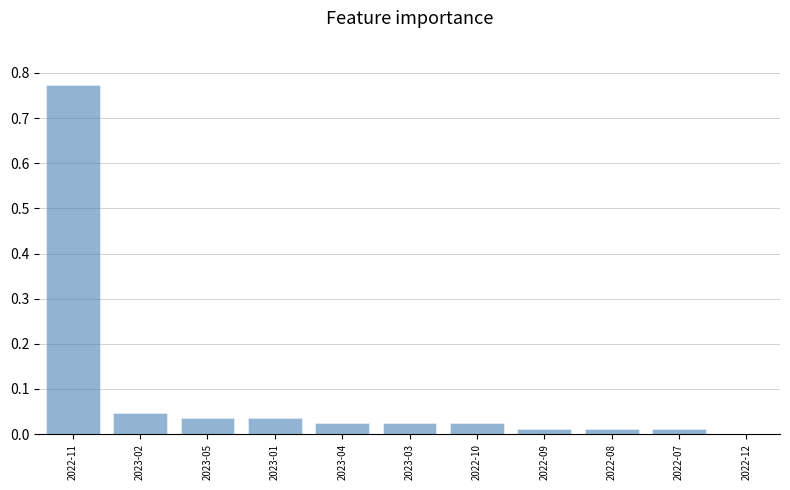

How many positive values are there?

10